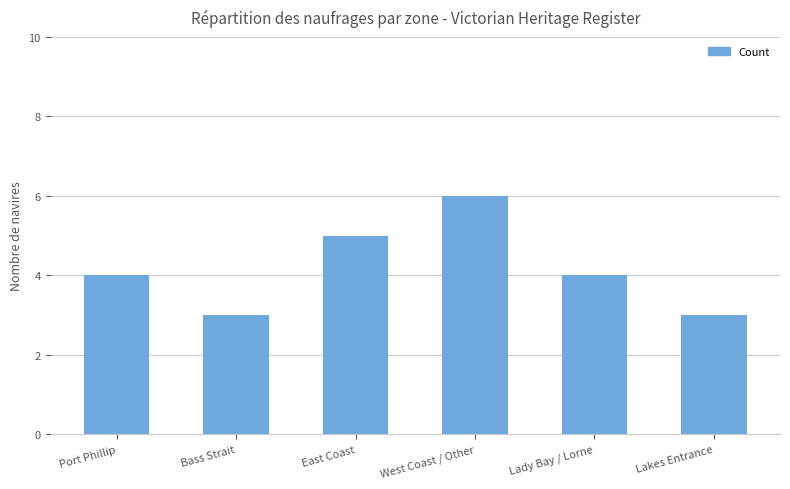

The chart shows a value of 10 at West Coast / Other. True or false?

False